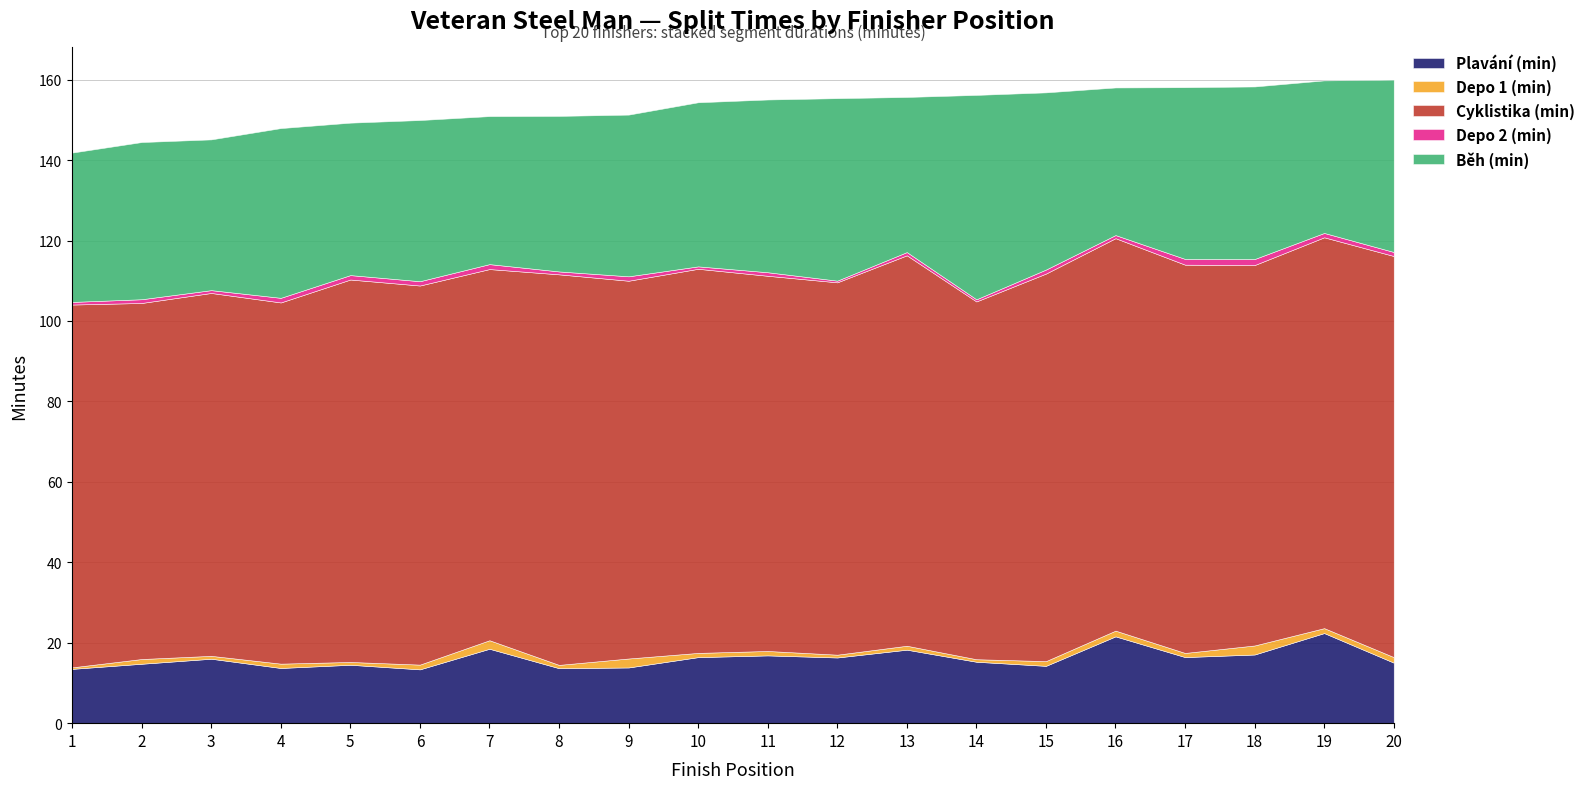

True or false: Depo 1 (min) and Plavání (min) intersect in this chart.

False